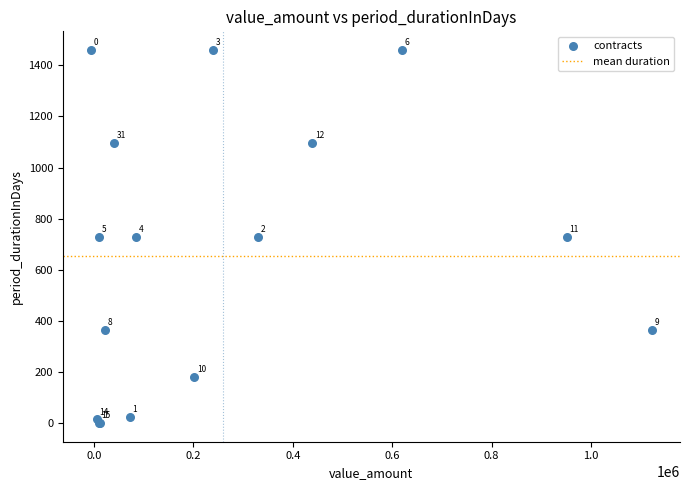

What Y value in the scatter plot is closest to 730?

730